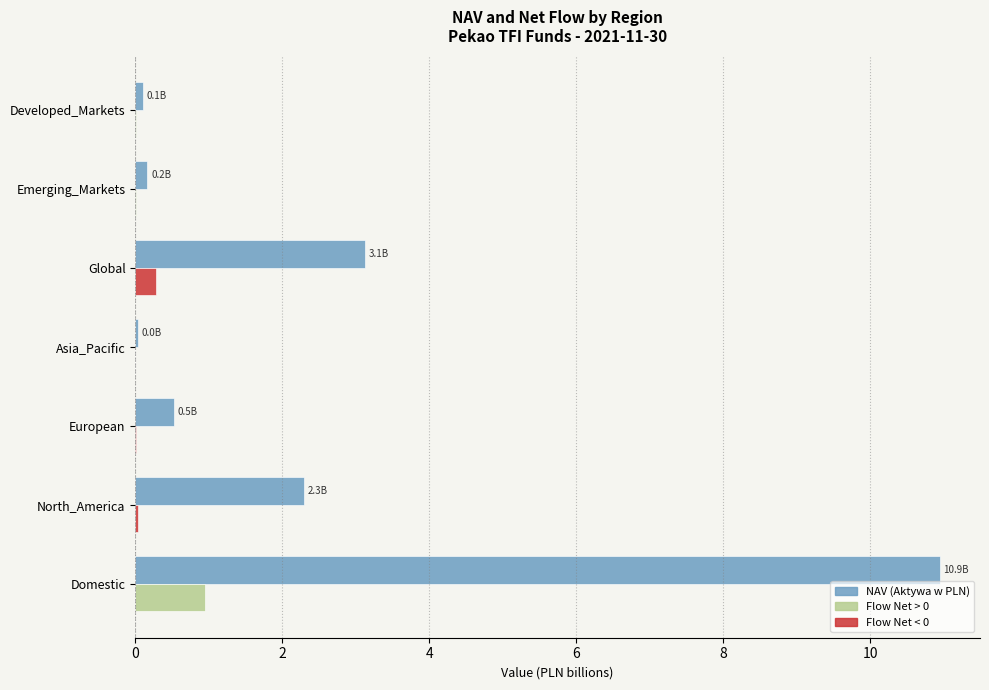

What is the greatest value displayed?

10.9